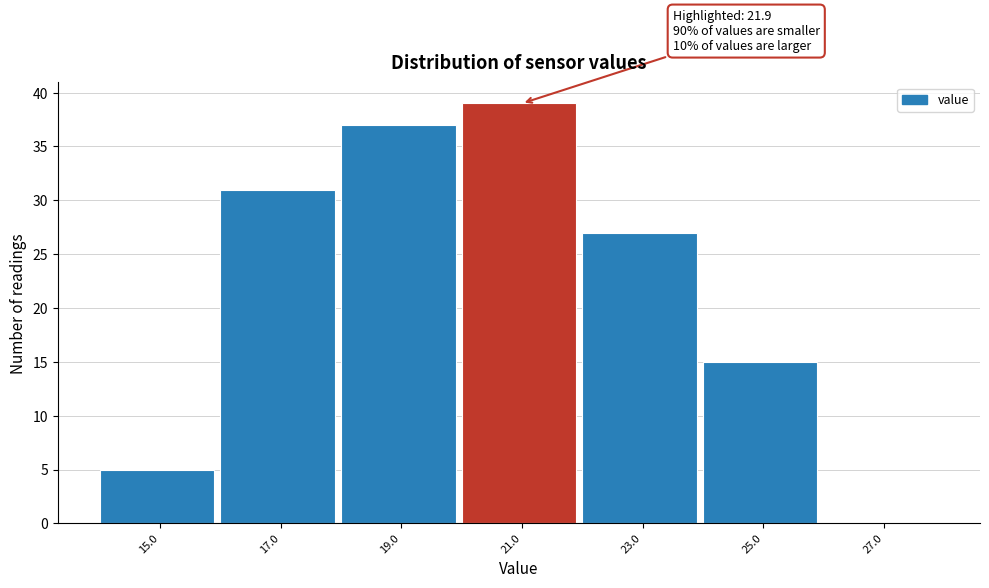

Which range on the x-axis has the tallest bar?

20 to 22